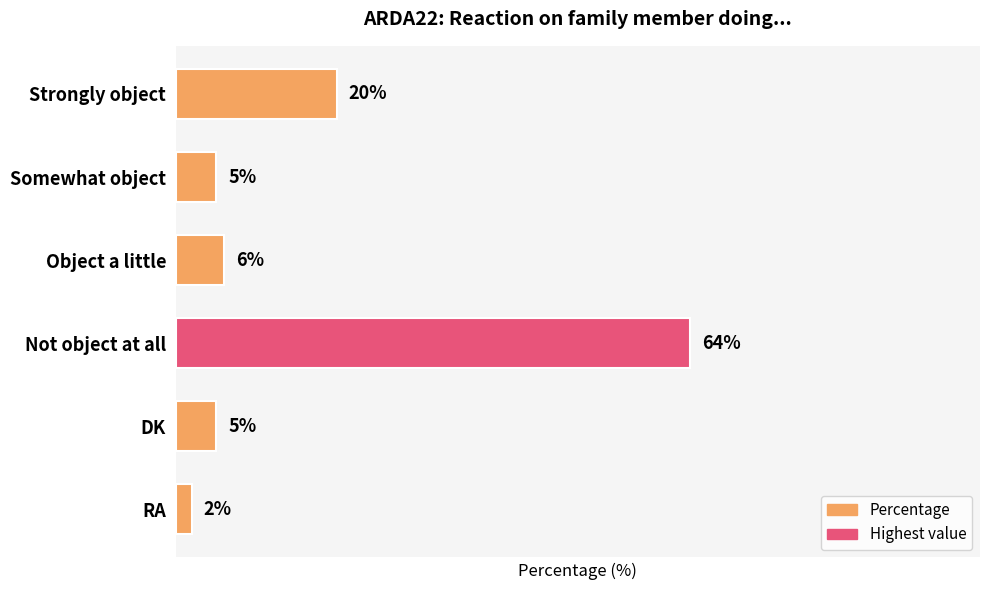

Which category has the highest value across all series?

Not object at all